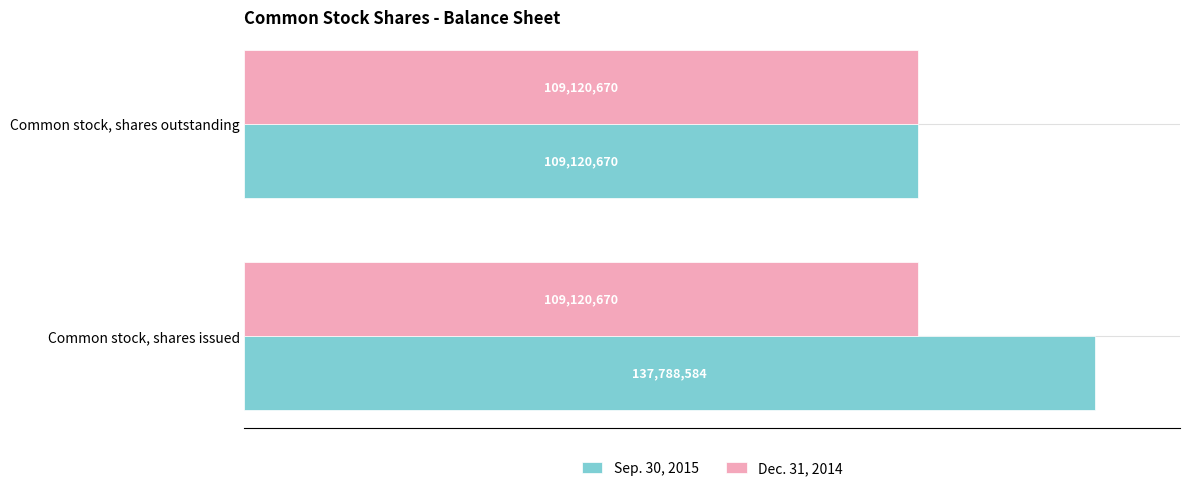

What are all the series names shown in the legend?

Sep. 30, 2015, Dec. 31, 2014